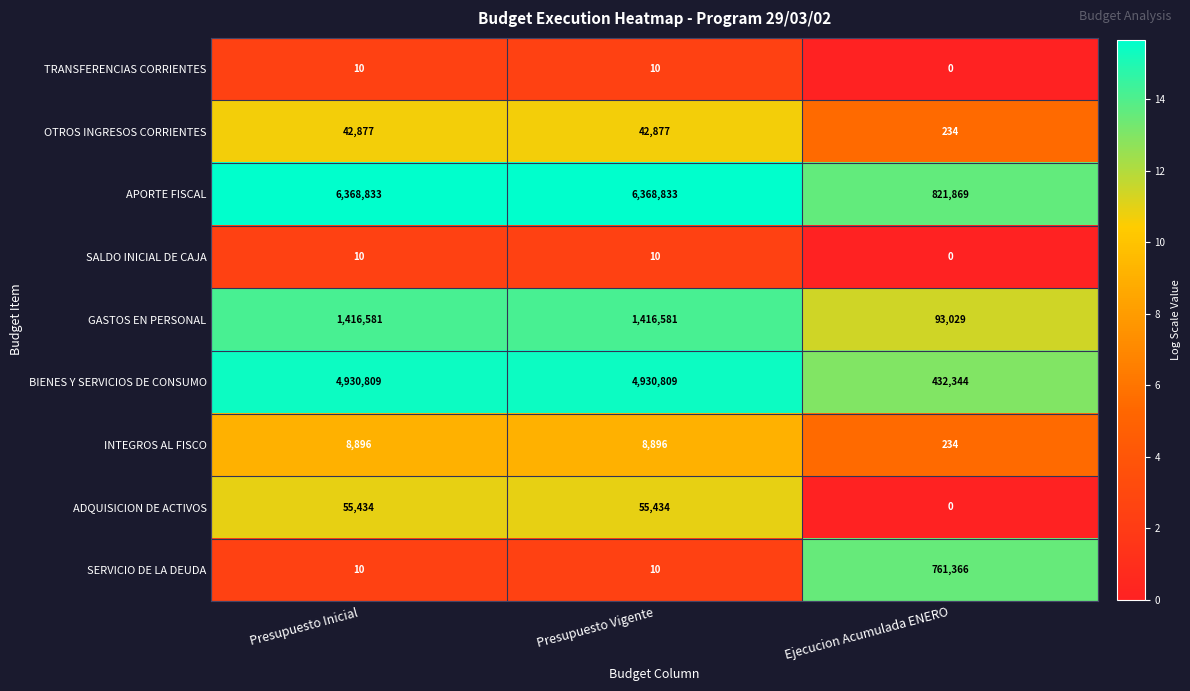

Which series has the largest total across all categories?

APORTE FISCAL